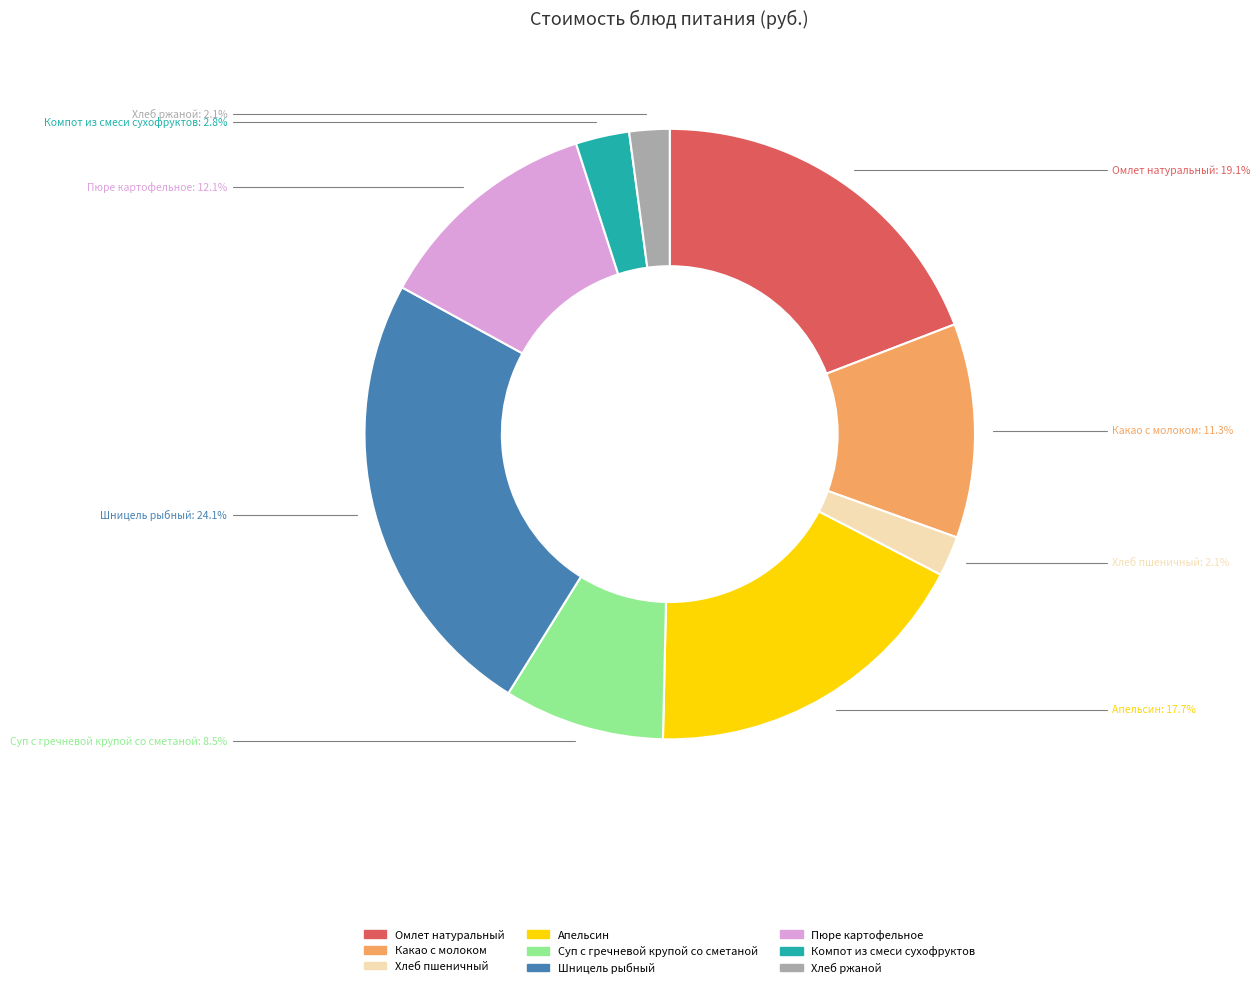

To the nearest percent, what is the combined percentage of Хлеб ржаной and Суп с гречневой крупой со сметаной?

11%